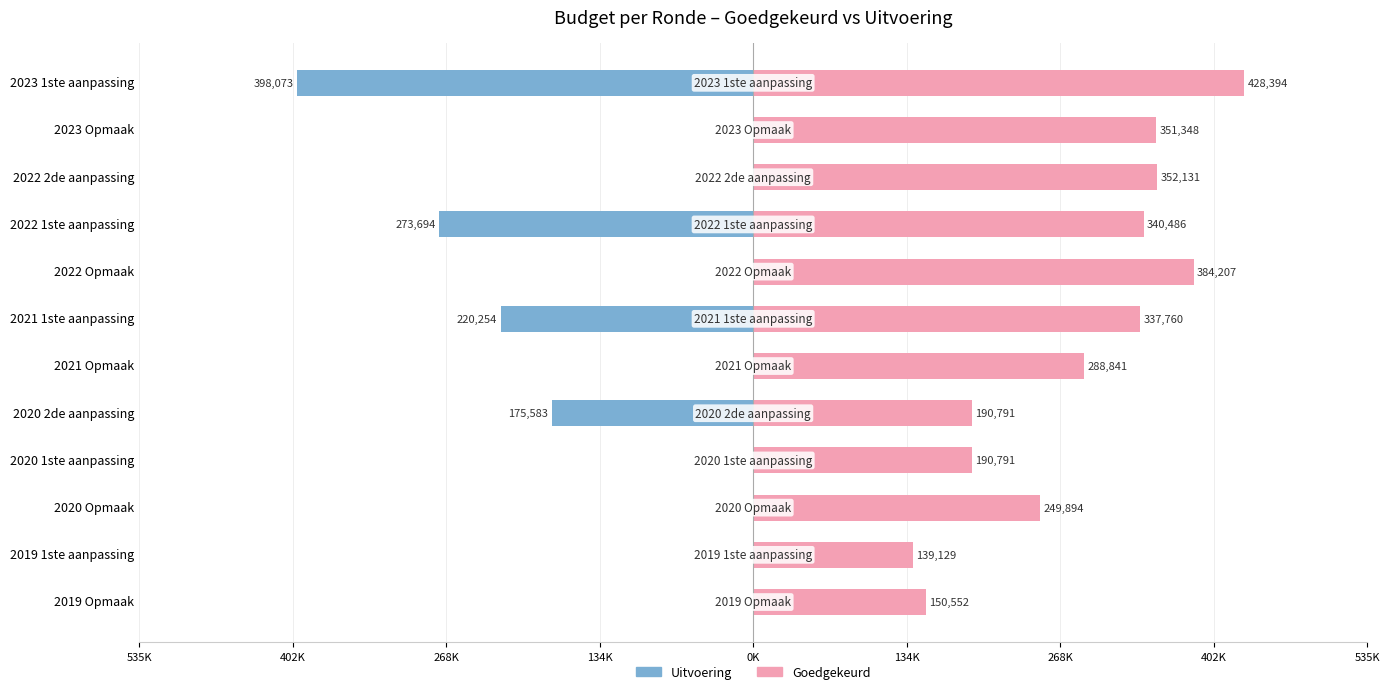

What is the minimum value for Uitvoering?

-398073